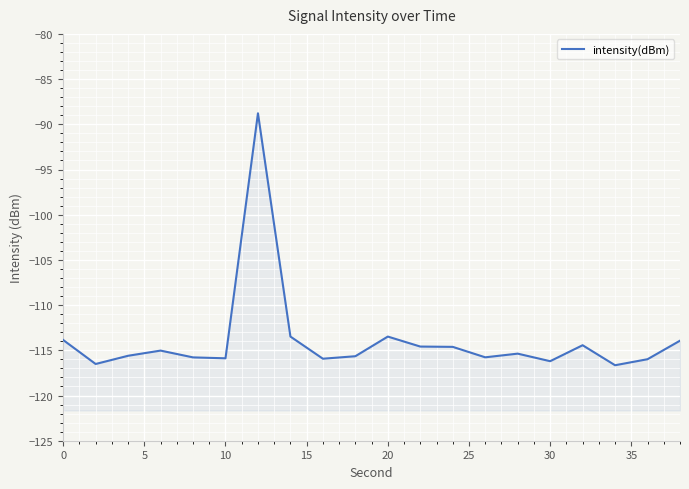

How many points are higher than both their immediate neighbors (excluding endpoints)?

5